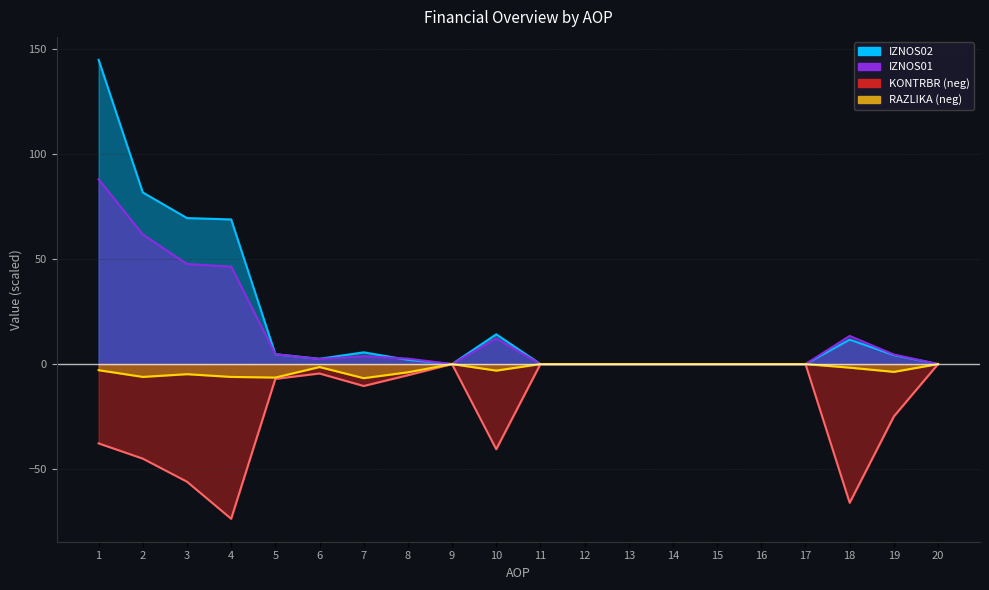

At which label does RAZLIKA reach its peak?

9